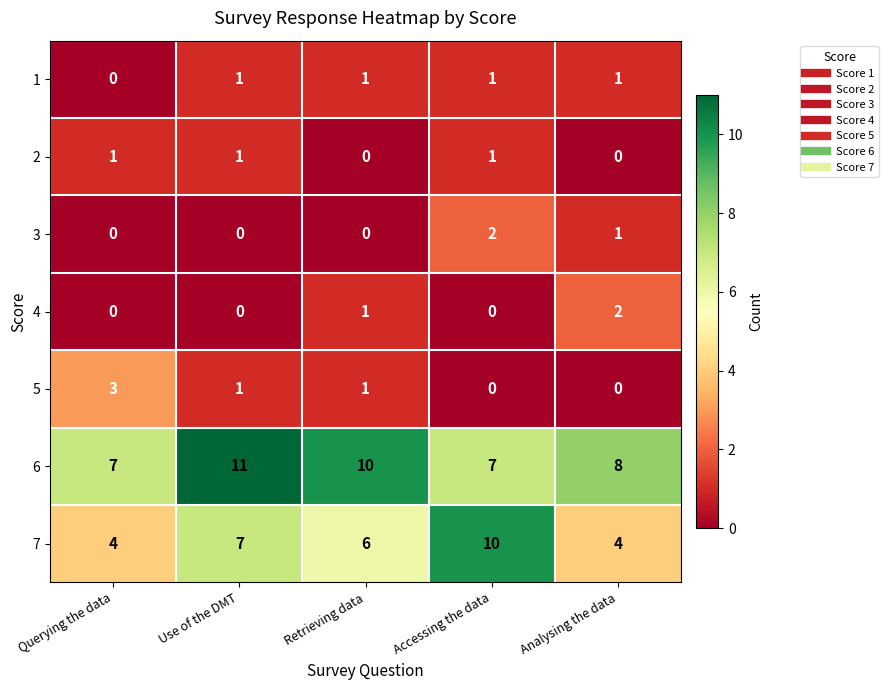

What is the sum of all 1 values?

4